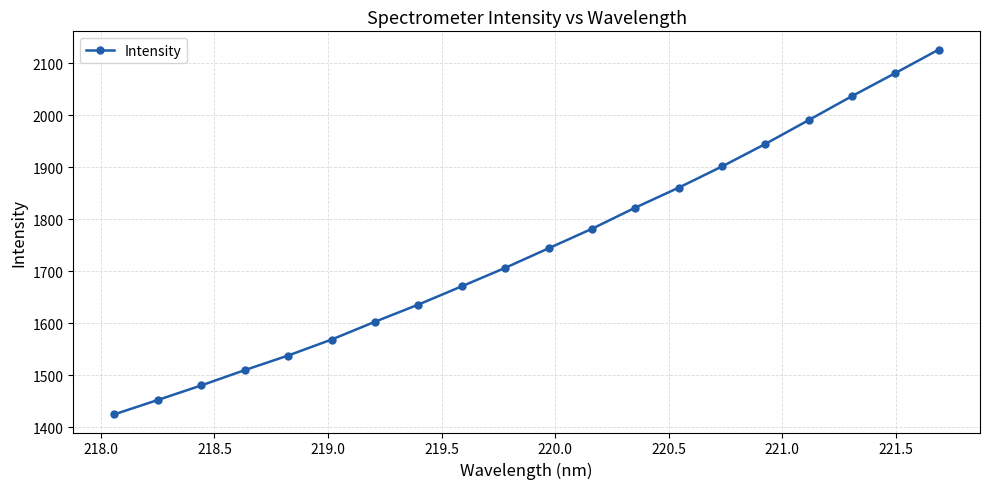

Does the chart have visible grid lines?

Yes